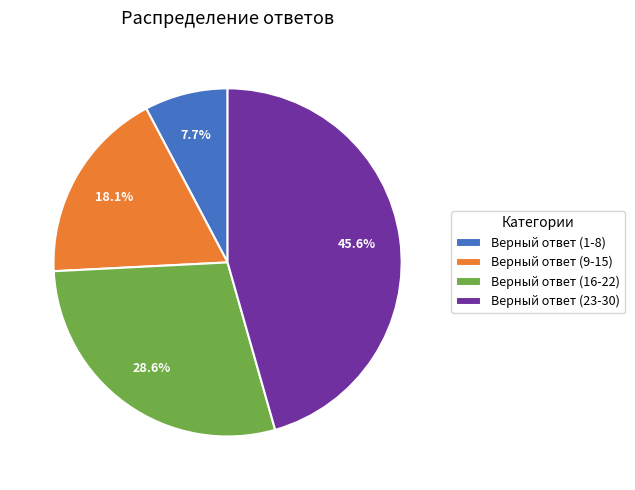

Rank the categories by value from highest to lowest.

Верный ответ (23-30), Верный ответ (16-22), Верный ответ (9-15), Верный ответ (1-8)